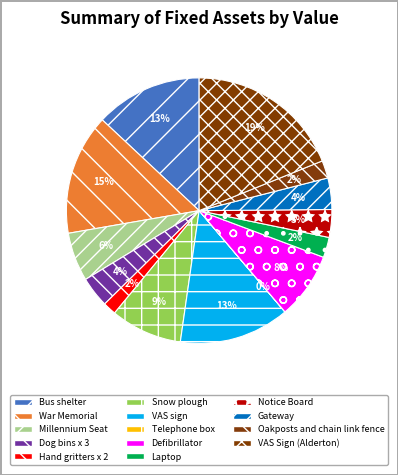

What is the largest slice in the pie chart?

VAS Sign (Alderton)